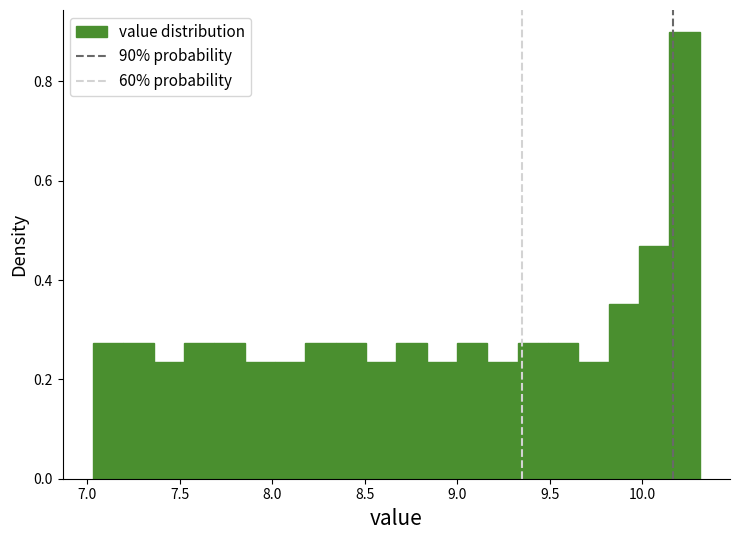

Read against the x-axis, roughly where is the centre of the tallest bar?

10.25